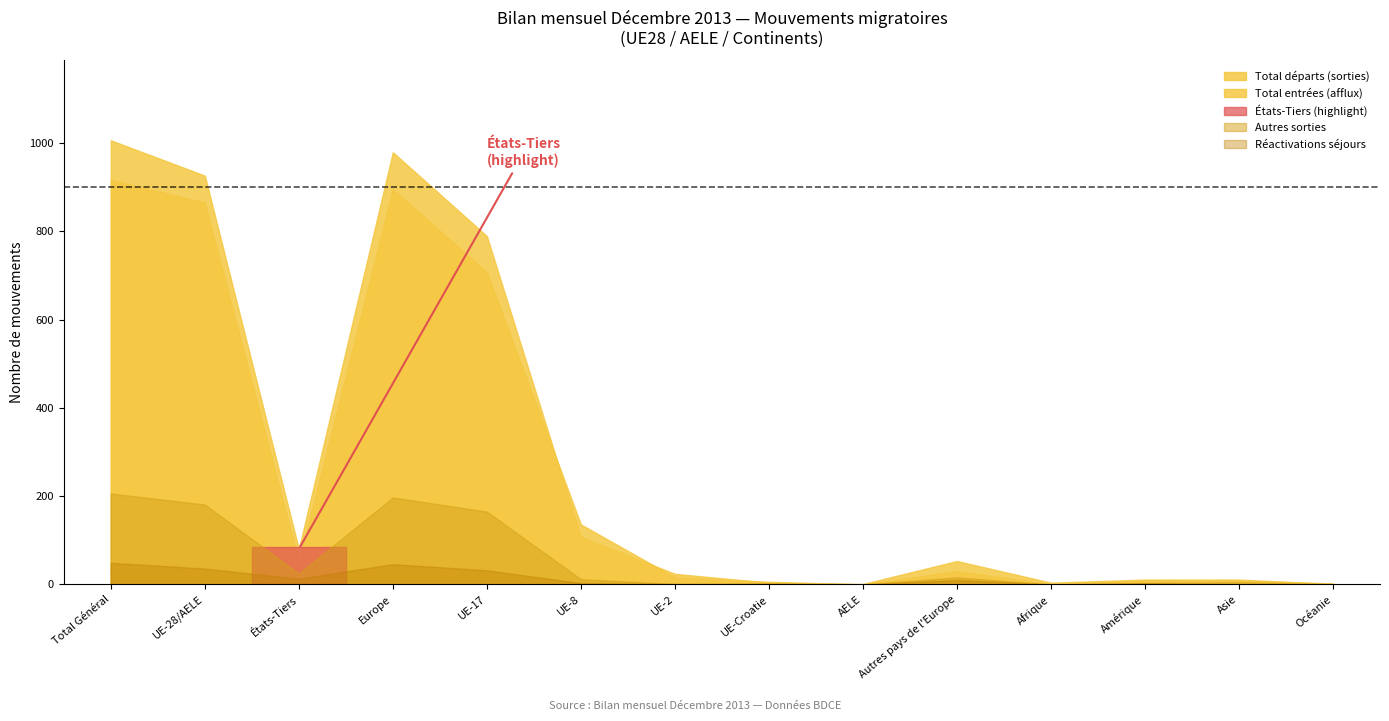

What is the difference between the maximum and minimum values in the Autres sorties series?

206